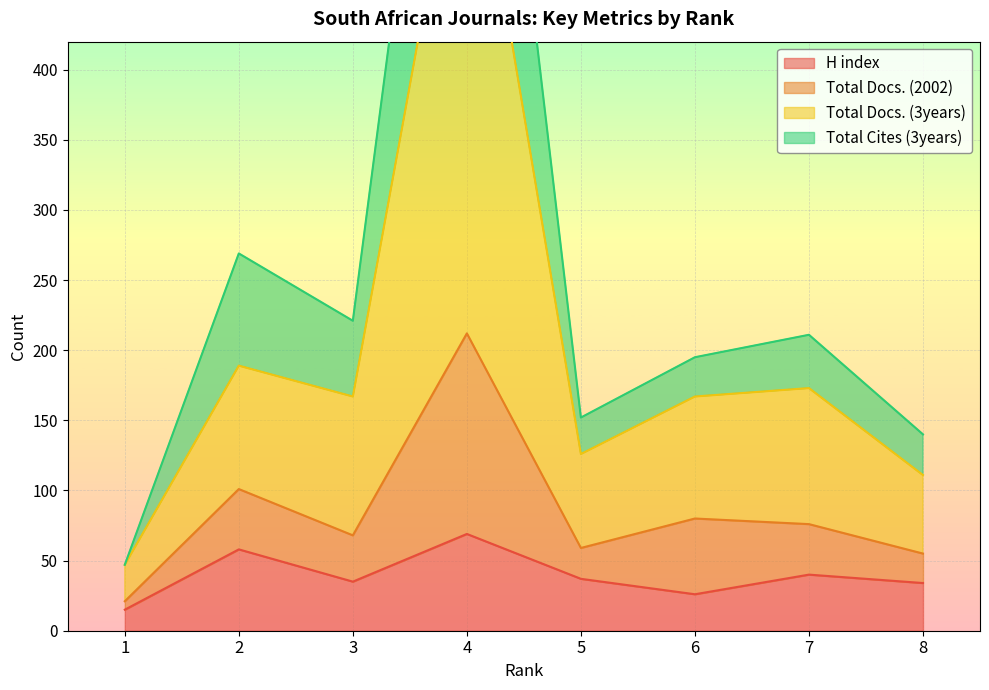

How many data points does each series have?

8